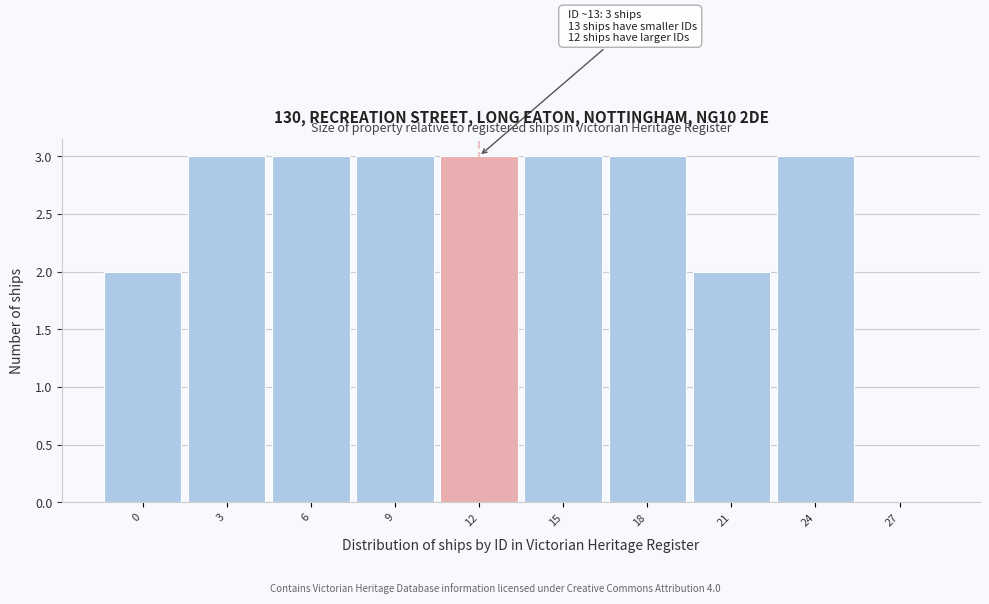

Reading right to left, transcribe all the data shown in this chart.

27=0	24=3	21=2	18=3	15=3	12=3	9=3	6=3	3=3	0=2